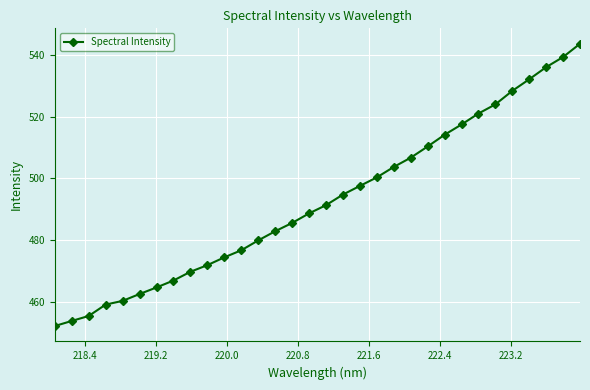

How many series are shown in this chart?

1